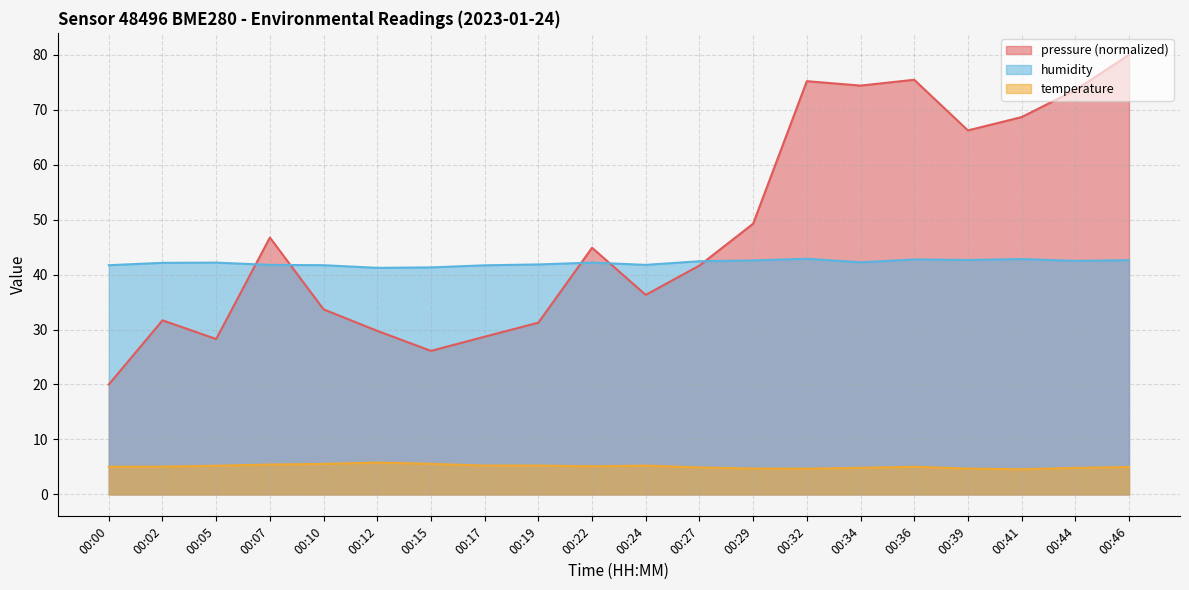

Which series has the widest spread of values?

pressure (normalized)